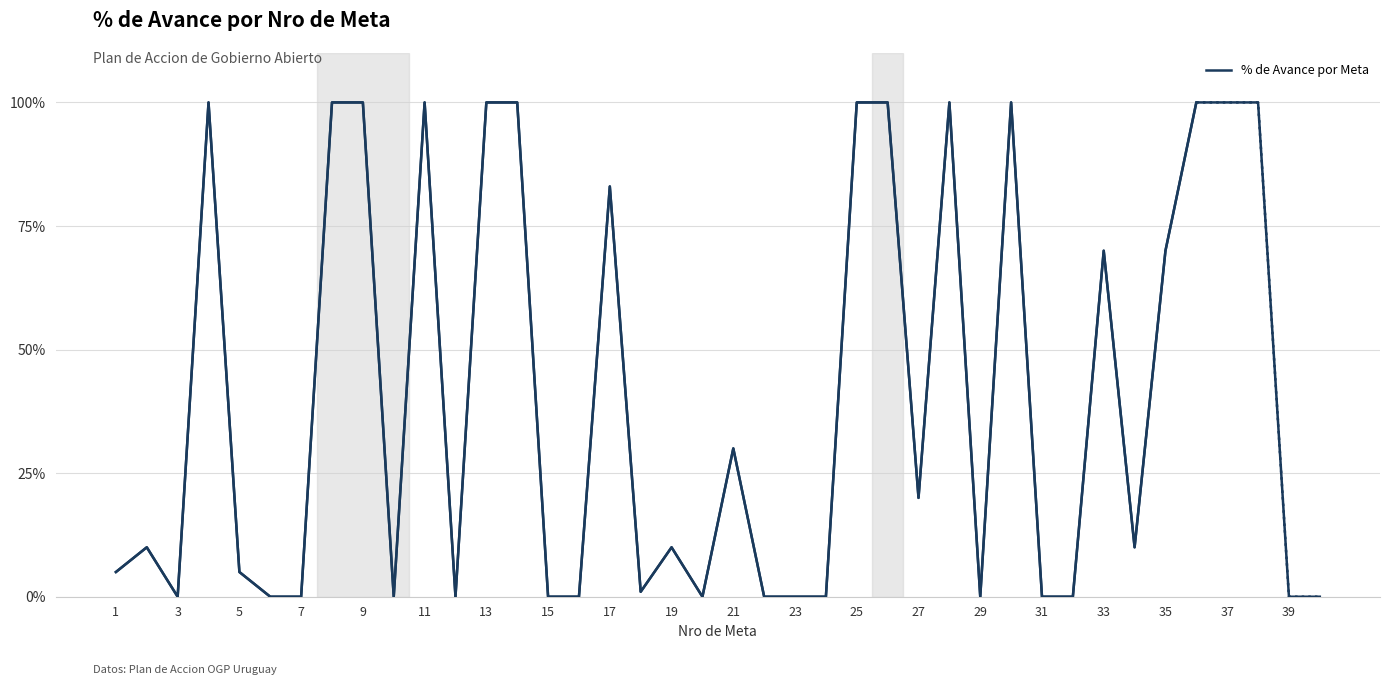

What is the change in value from 11 to 33?

-30